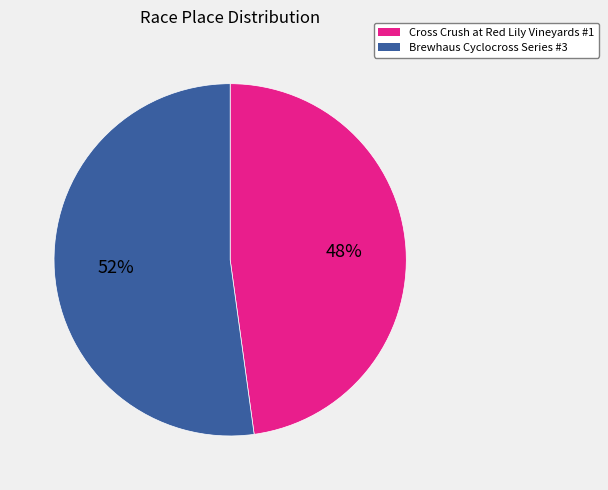

What is the smallest slice in the pie chart?

Cross Crush at Red Lily Vineyards #1